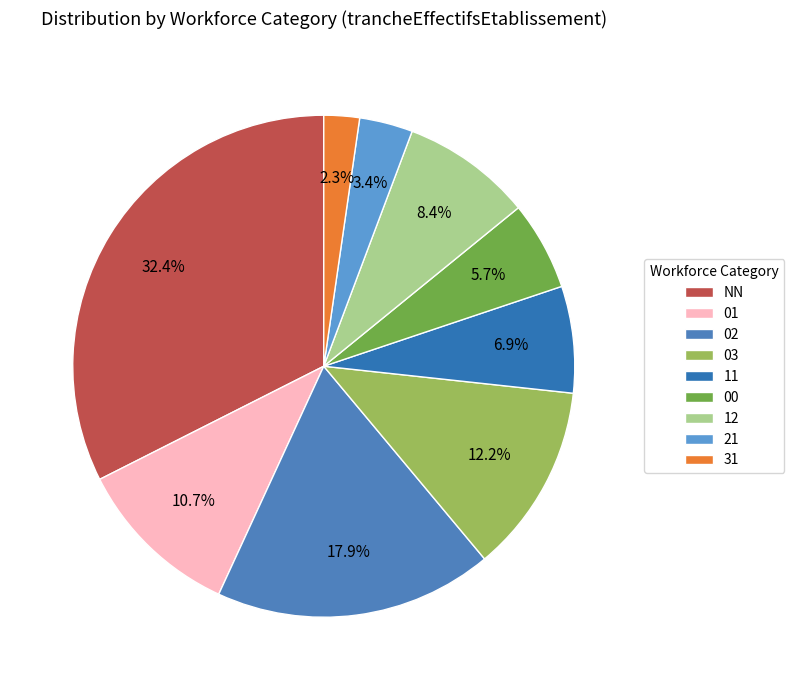

Is it true that 31 is 2% of the pie?

True